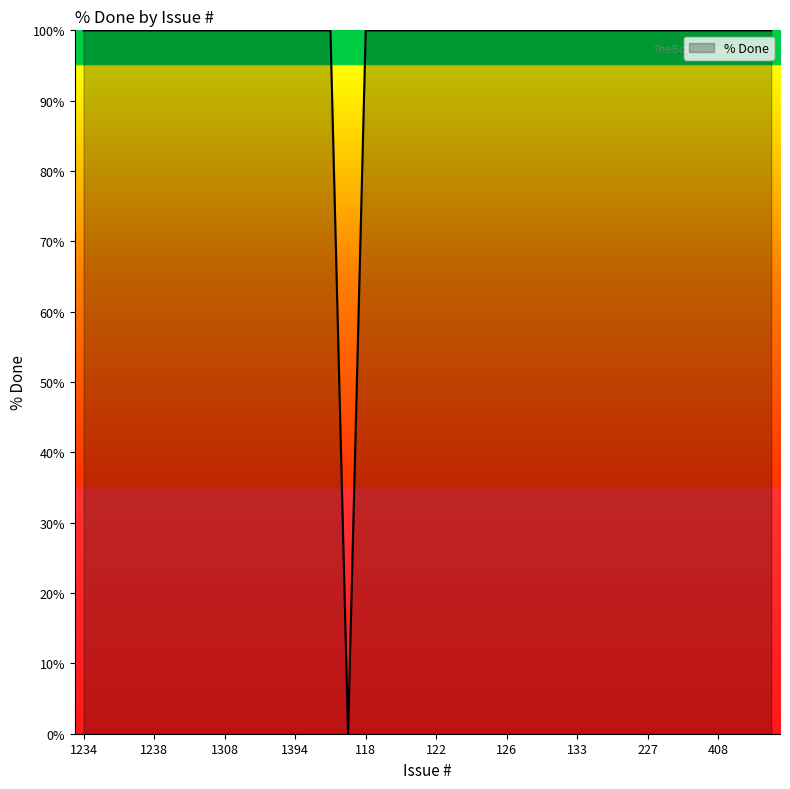

What is the difference between the maximum and minimum values?

100